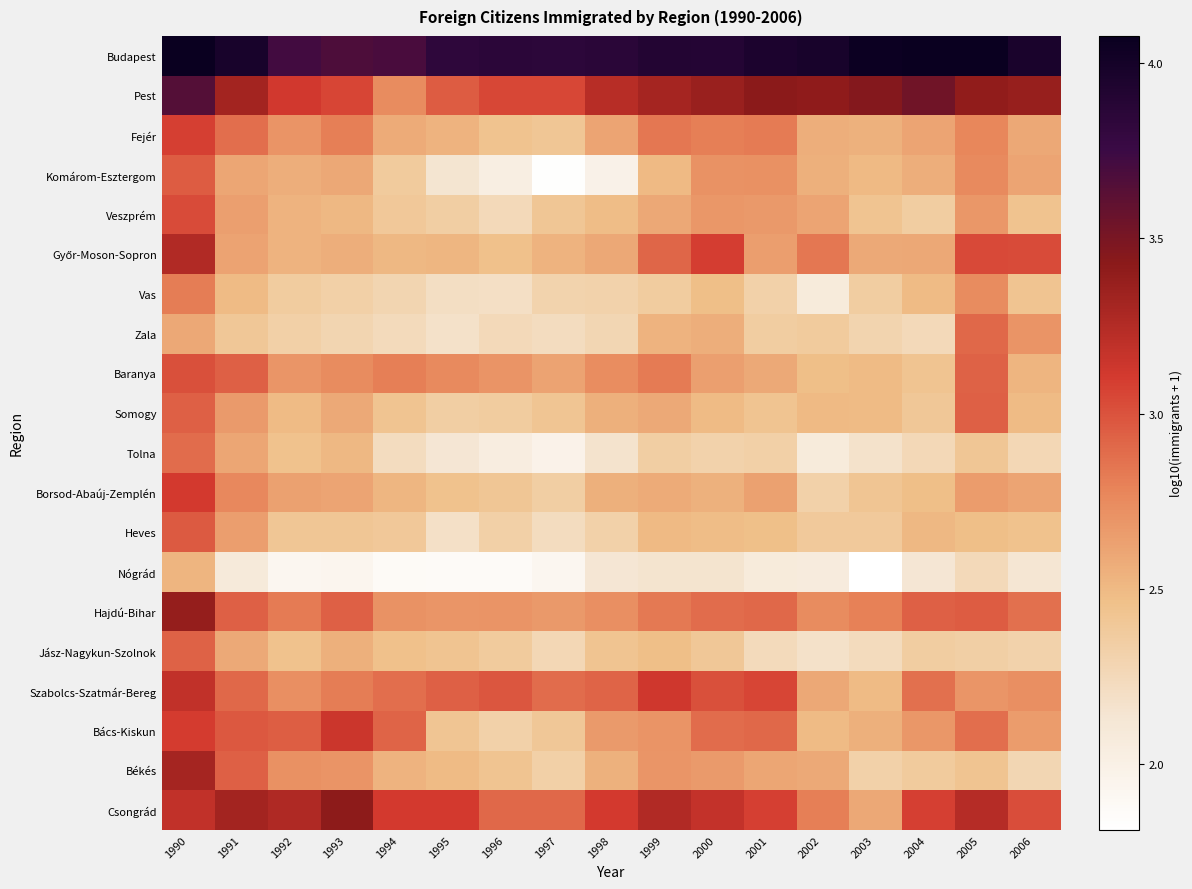

Count the number of categories in the chart.

17